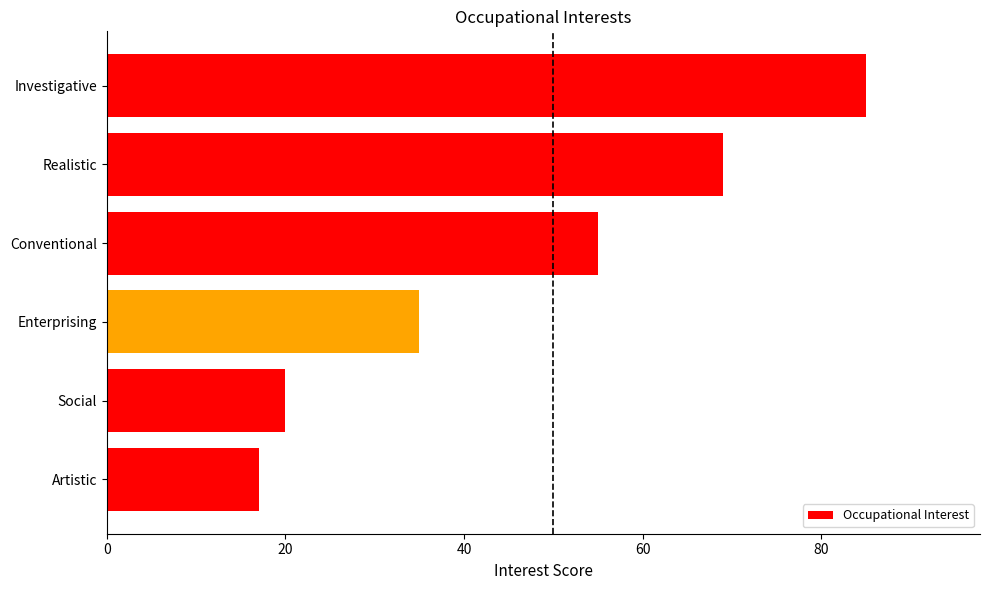

What is the change in value from Conventional to Social?

-35